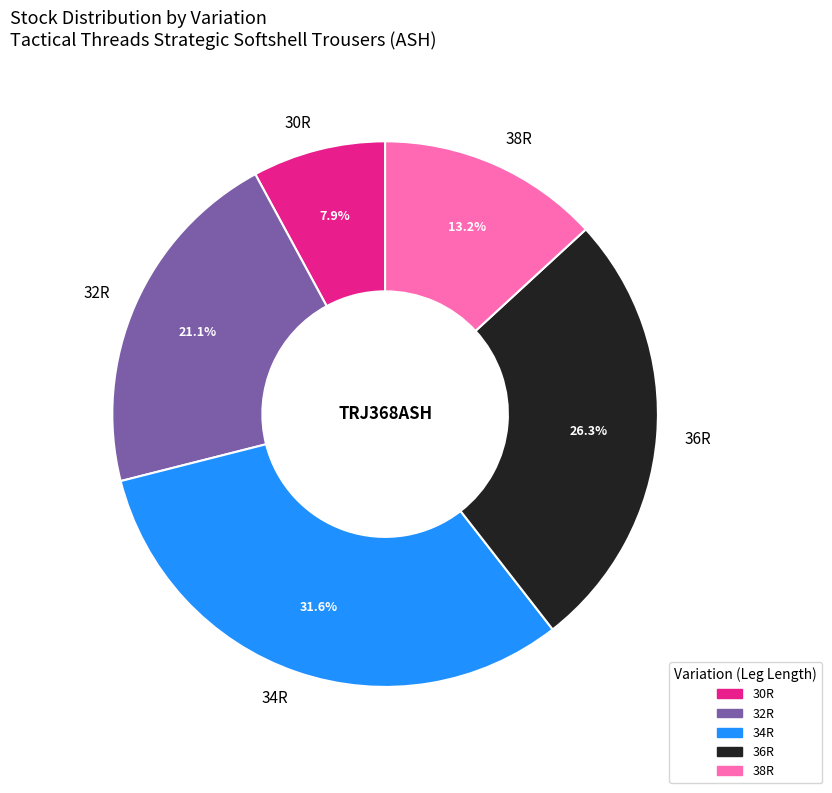

Which slice is the smallest?

30R